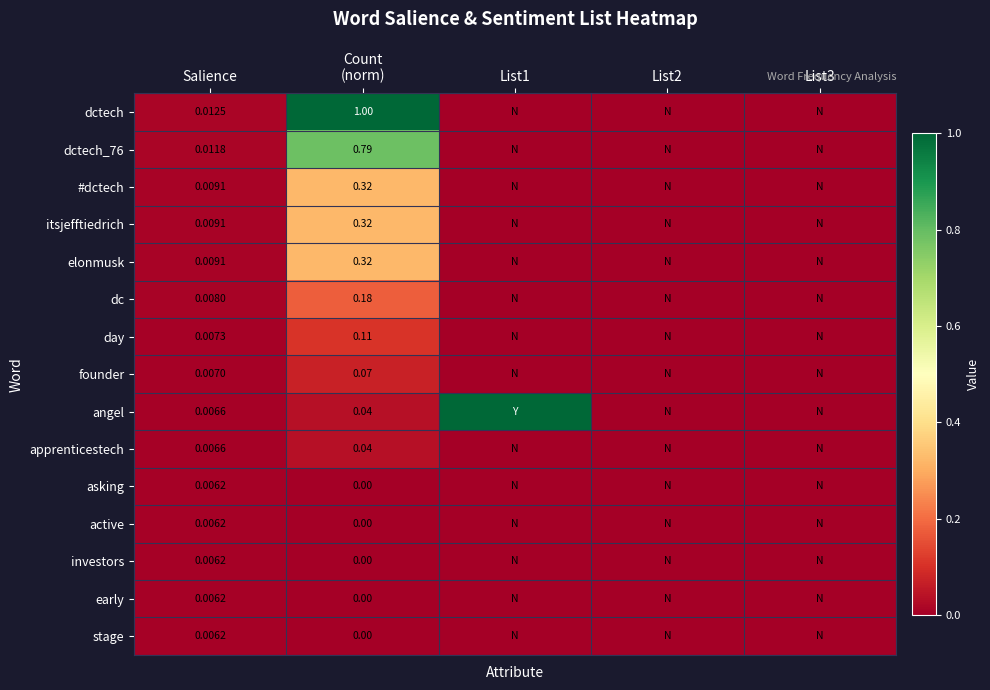

Which category has the highest value across all series?

List1